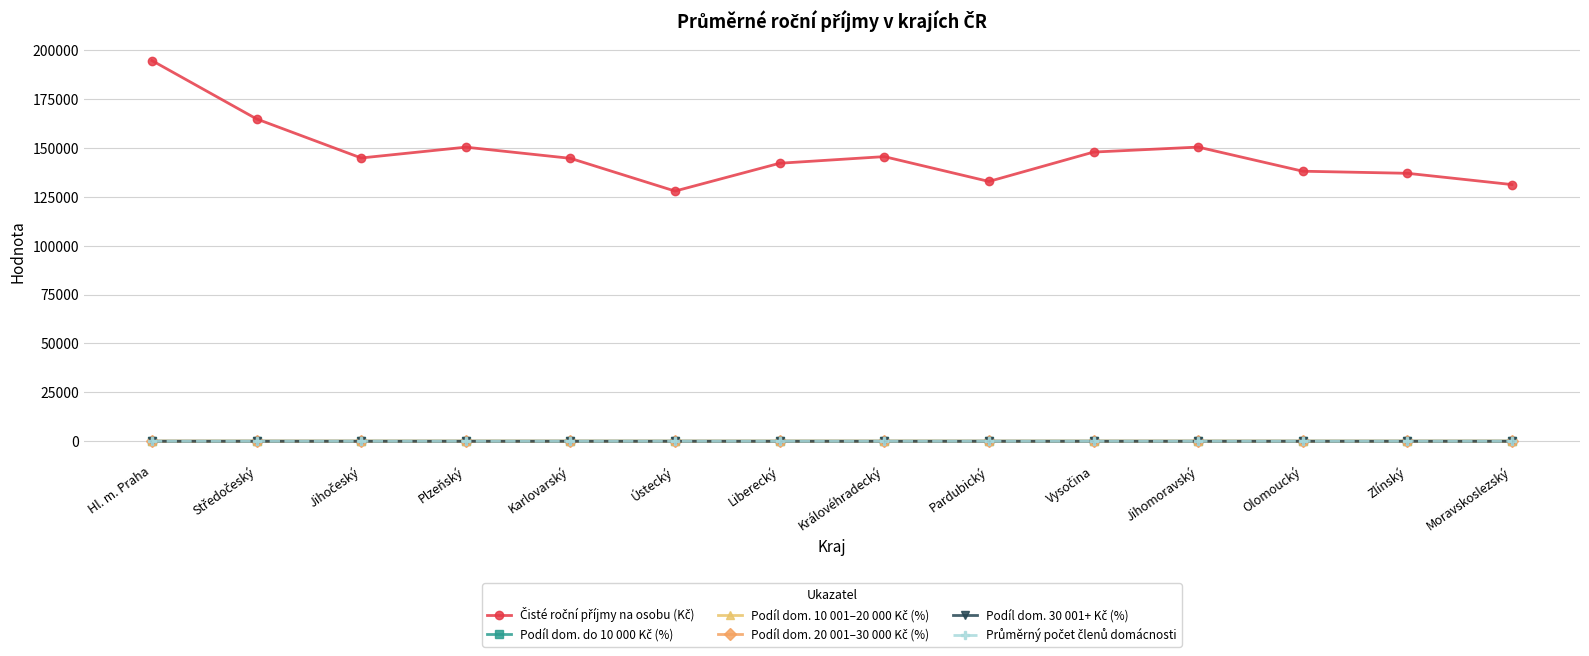

At which category is the sum across all series the highest?

Hl. m. Praha